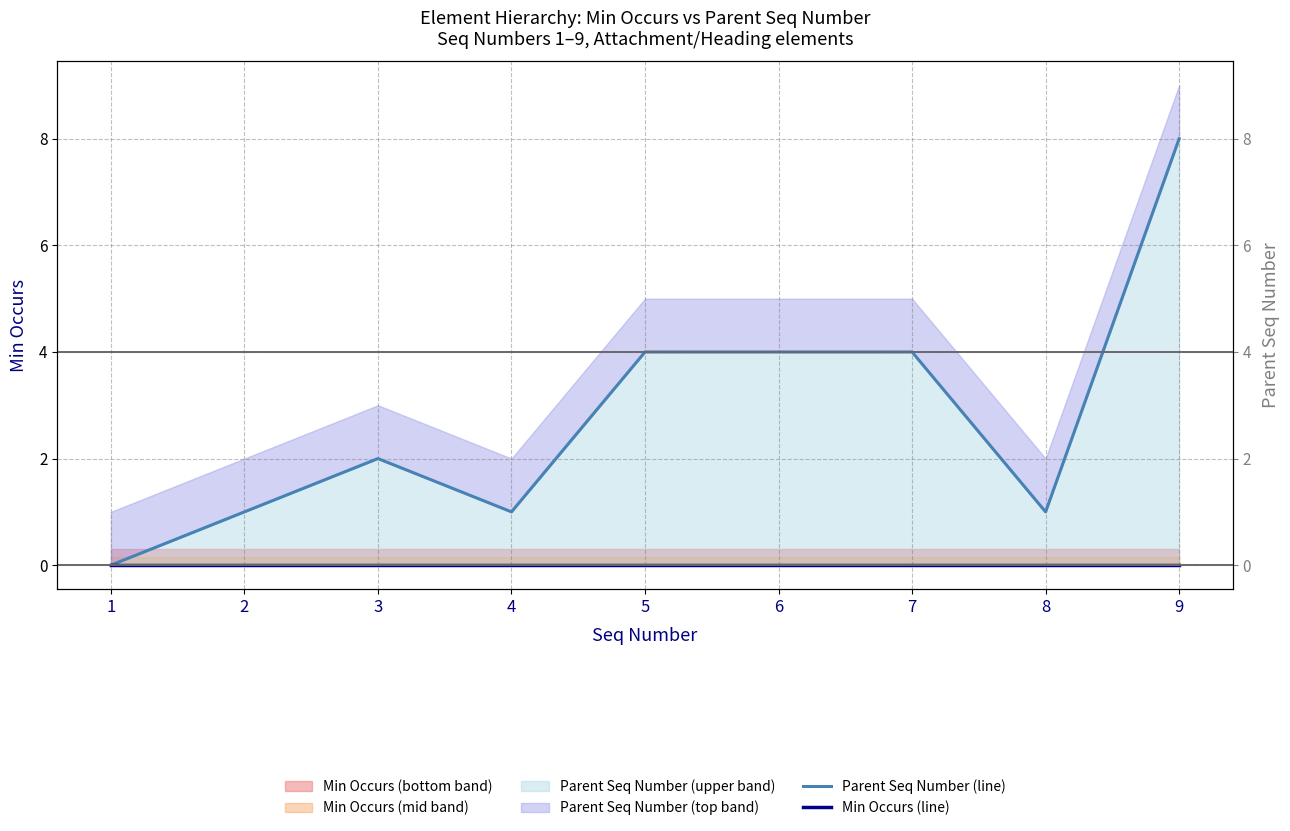

Which label corresponds to the largest value in the chart?

9